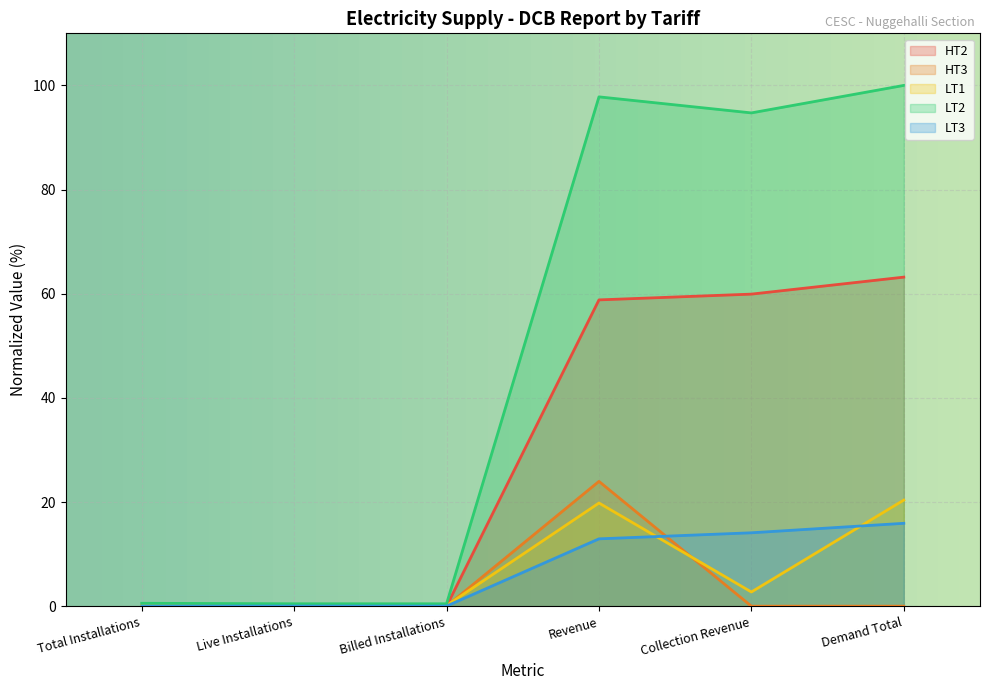

What are all the series names shown in the legend?

HT2, HT3, LT1, LT2, LT3